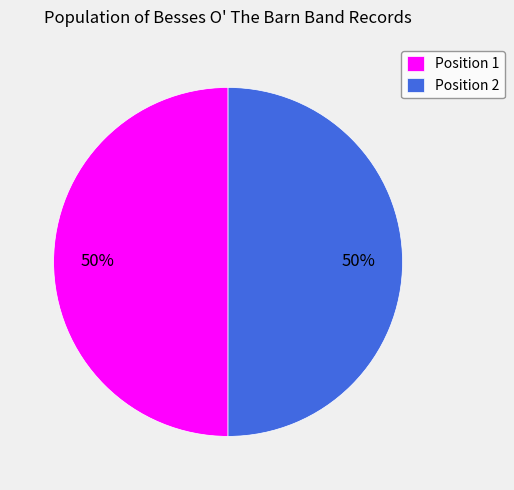

How many slices are in this pie chart?

2